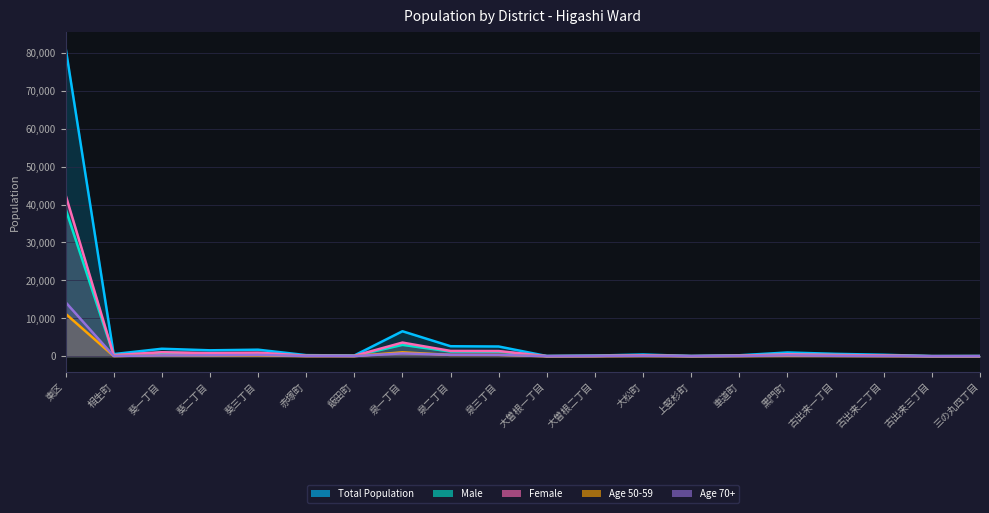

At 大松町, list the series in order from smallest to largest.

Age 50-59, Age 70+, Male, Female, Total Population